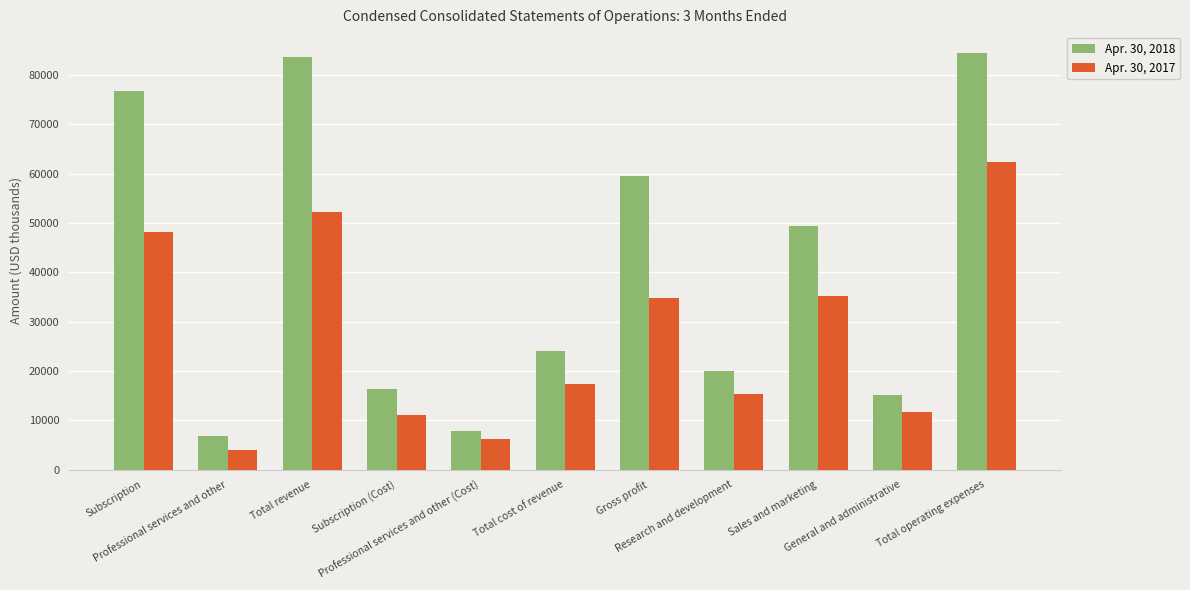

Which label corresponds to the smallest value in the chart?

Professional services and other